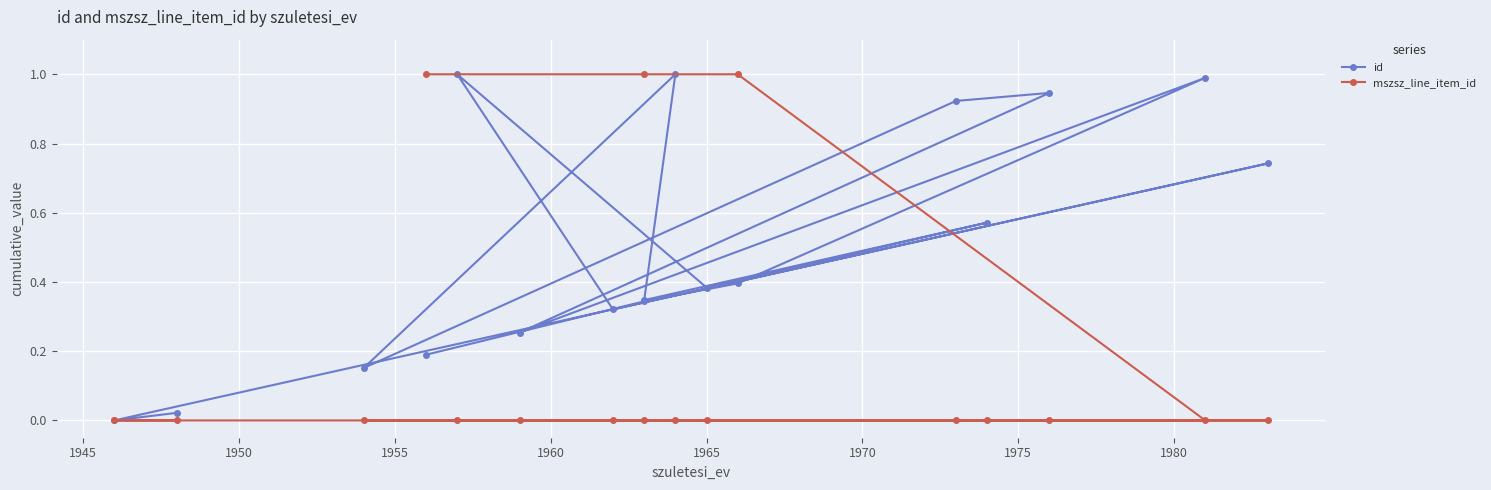

Is the value of mszsz_line_item_id at 1945 greater than the value of id at 1960?

No